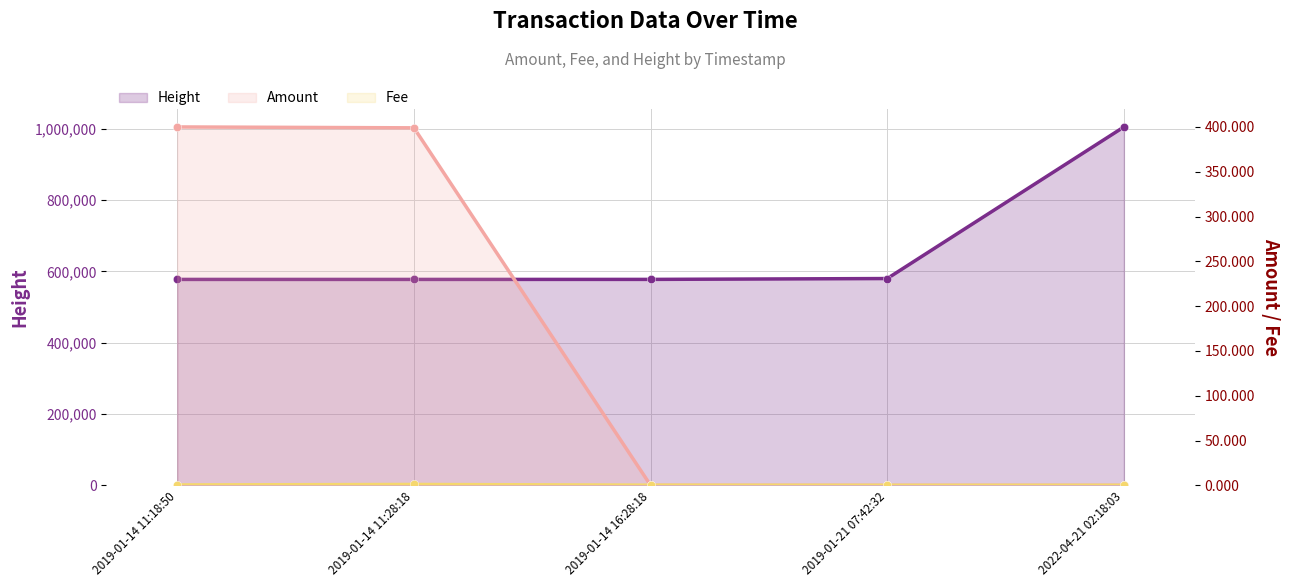

The value of Amount at 2019-01-21 07:42:32 is 263.7. True or false?

False